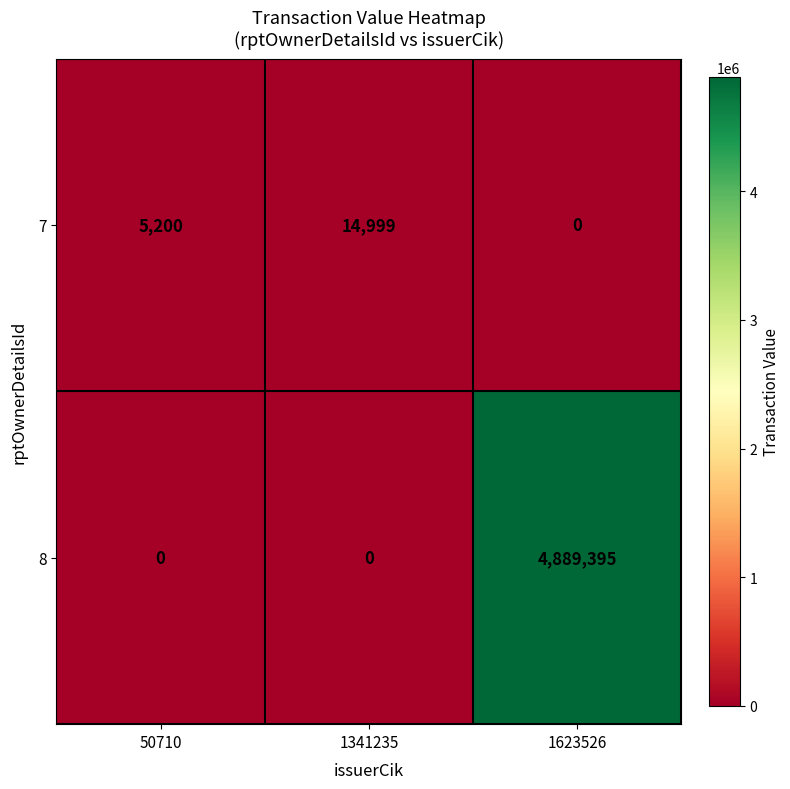

Reading left to right, extract all data points from this chart.

7: 50710=5200	1341235=14999	1623526=0
8: 50710=0	1341235=0	1623526=4889395